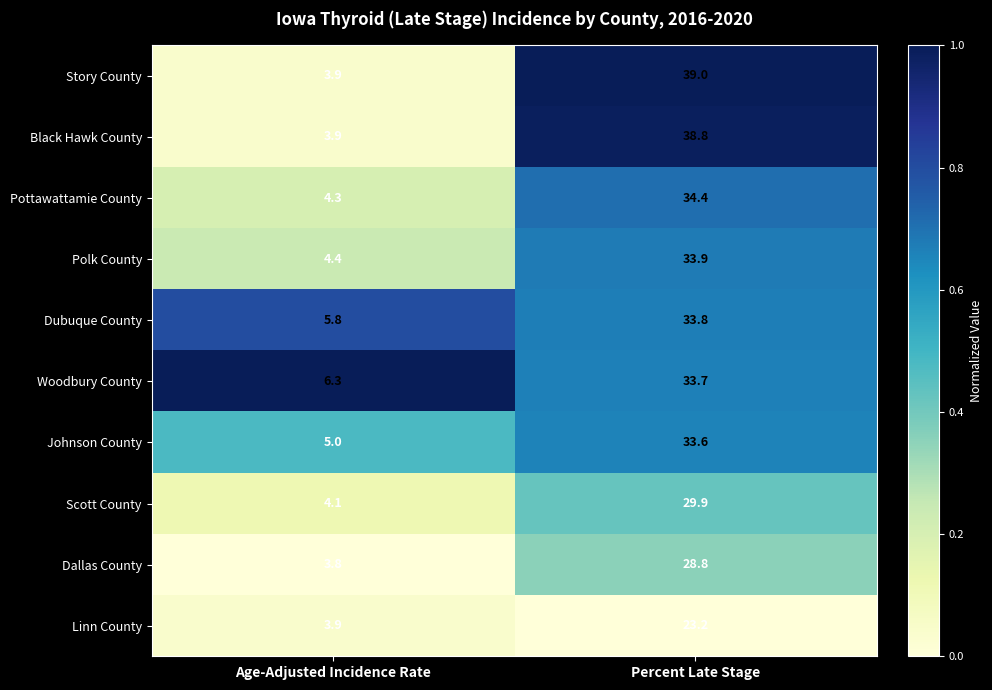

How many distinct data groups are displayed?

10